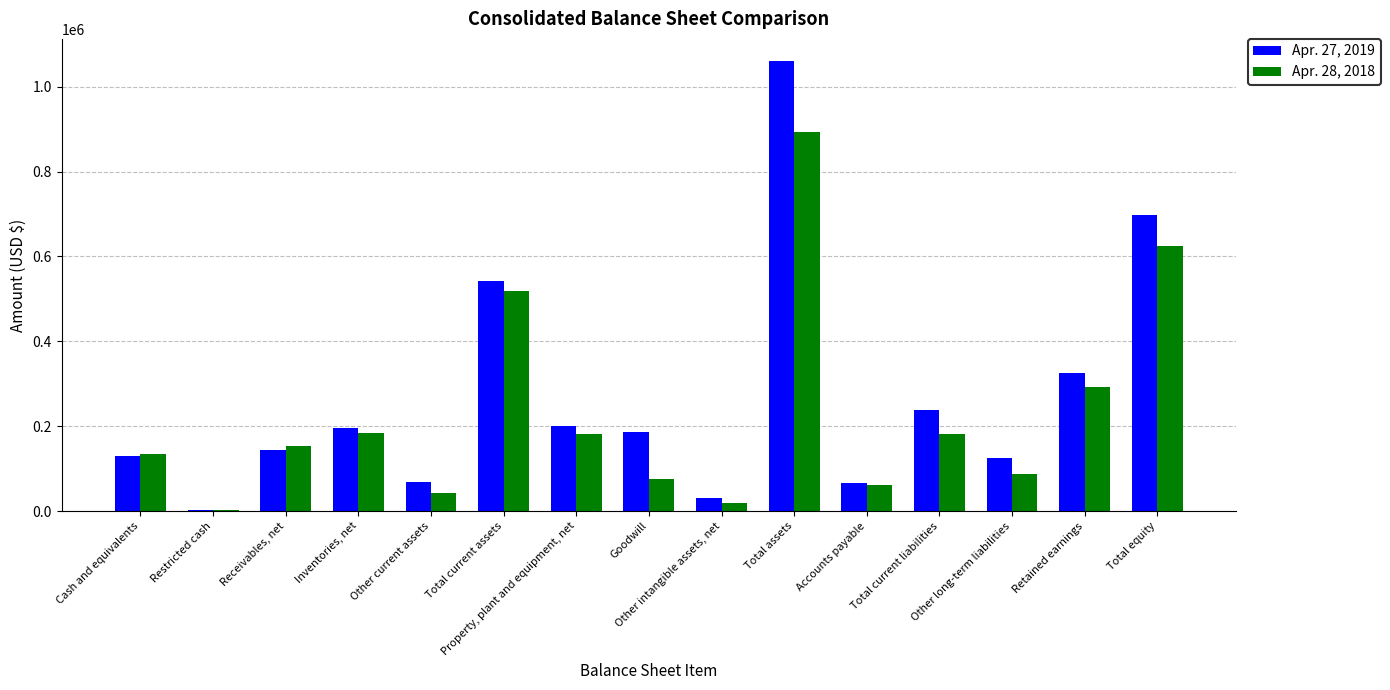

Where is Apr. 28, 2018 nearest to the value 447661?

Total current assets